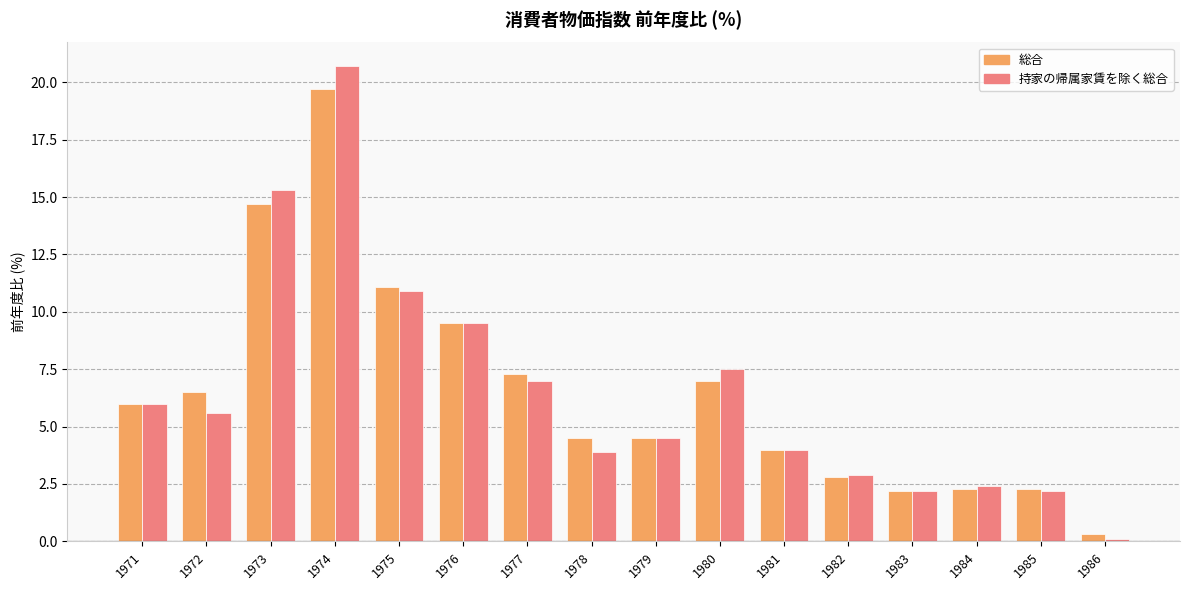

Between 1975 and 1978, which series saw the biggest shift?

持家の帰属家賃を除く総合